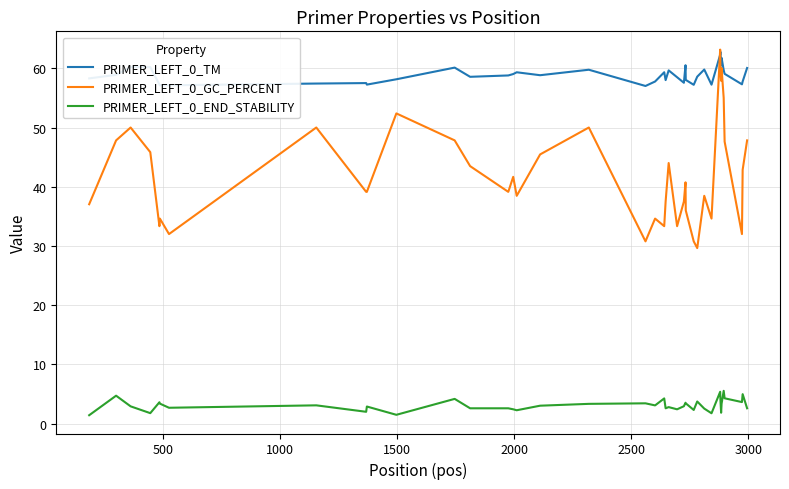

Does the chart display data point markers on the line(s)?

No